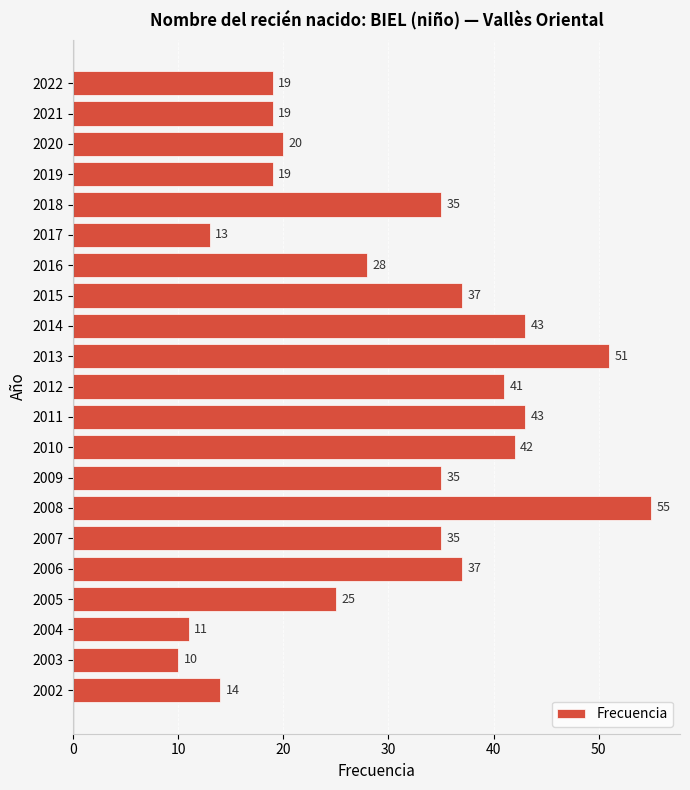

Reading top to bottom, what are all the values shown in this chart?

2022=19	2021=19	2020=20	2019=19	2018=35	2017=13	2016=28	2015=37	2014=43	2013=51	2012=41	2011=43	2010=42	2009=35	2008=55	2007=35	2006=37	2005=25	2004=11	2003=10	2002=14